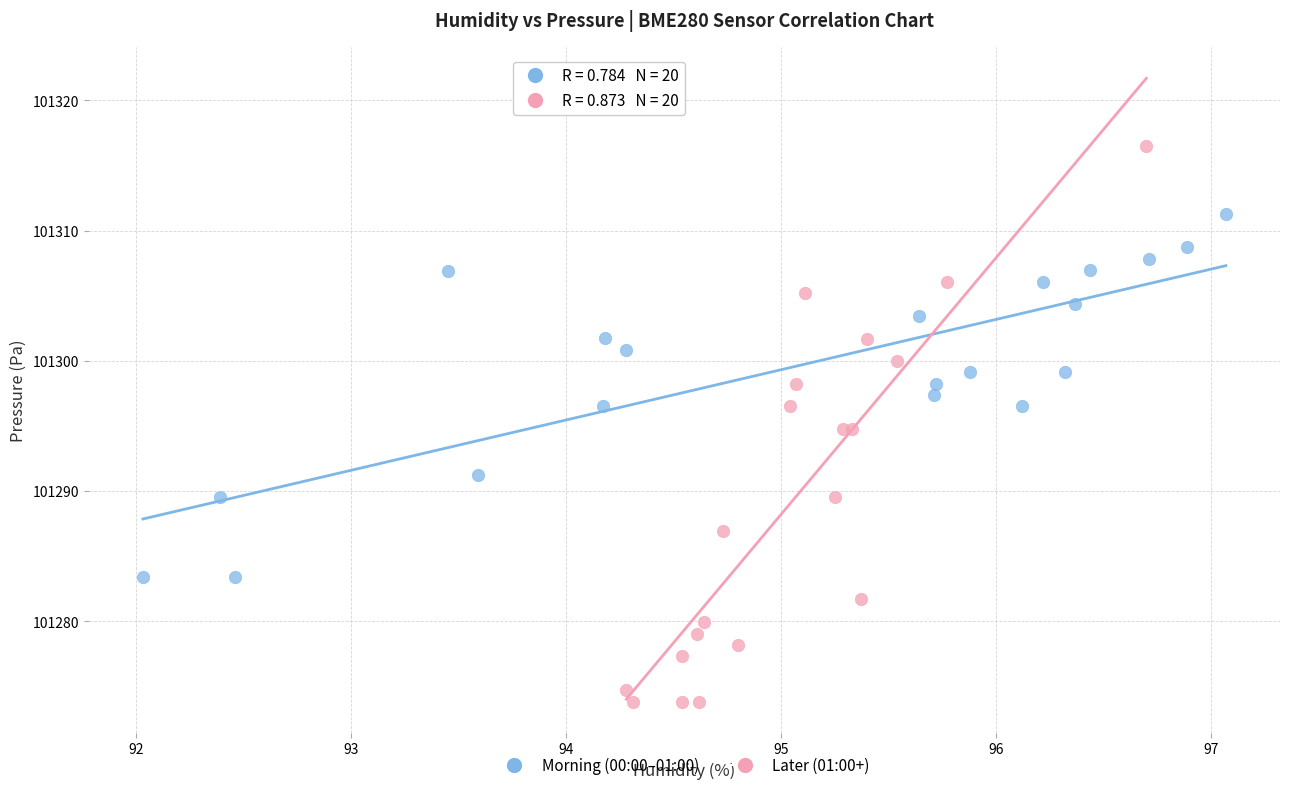

Which series has the largest Y range (max minus min)?

Later (01:00+)